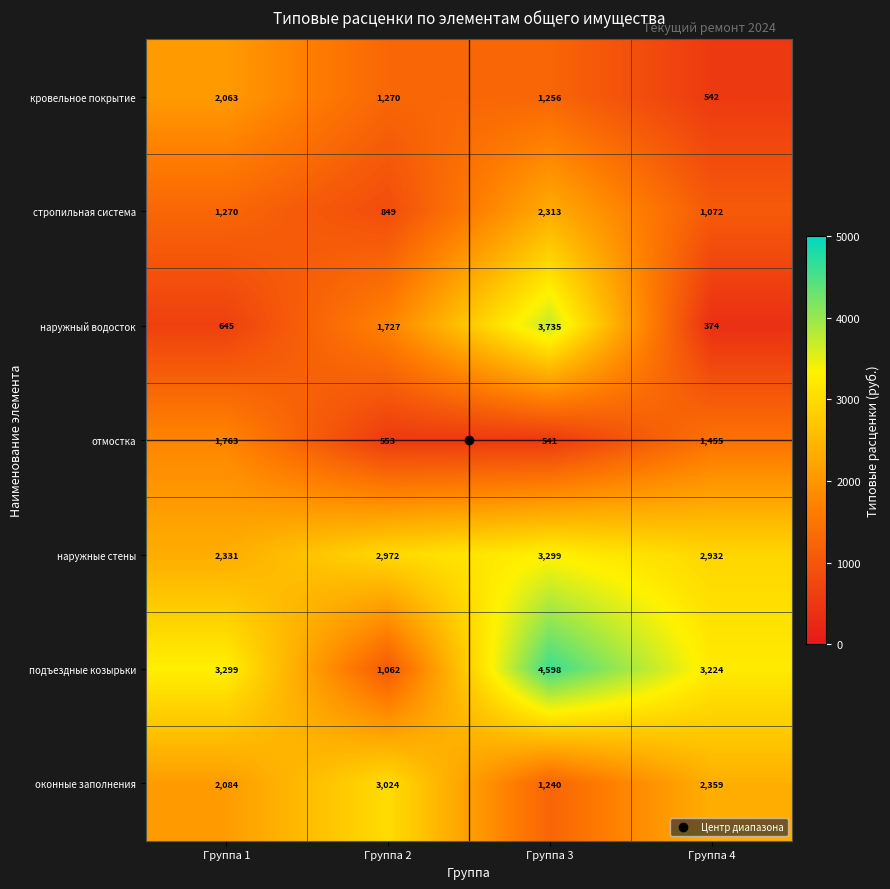

Read the наружные стены value at Группа 3.

3299